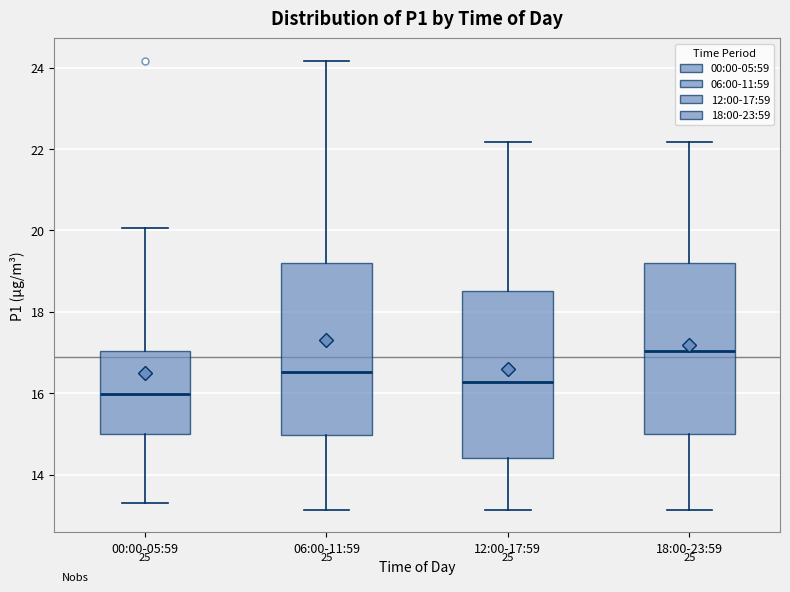

Reading left to right, read every box against the y-axis: the position of its median line, the range the box covers, and the ends of its whiskers. The values are not printed on the chart, so give them approximately, as read against the axis.

00:00-05:59: median 16.0, box 15.0 to 17.0, whiskers 13.4 to 20.0
06:00-11:59: median 16.6, box 15.0 to 19.2, whiskers 13.2 to 24.2
12:00-17:59: median 16.2, box 14.4 to 18.6, whiskers 13.2 to 22.2
18:00-23:59: median 17.0, box 15.0 to 19.2, whiskers 13.2 to 22.2